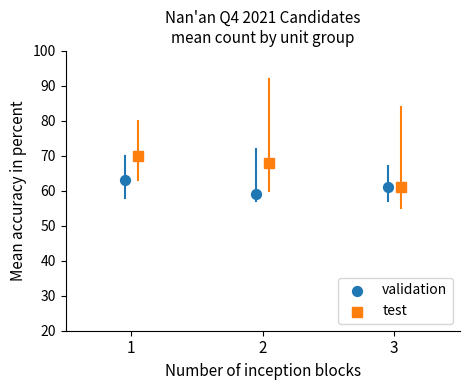

Which series has the widest spread of Y values?

test